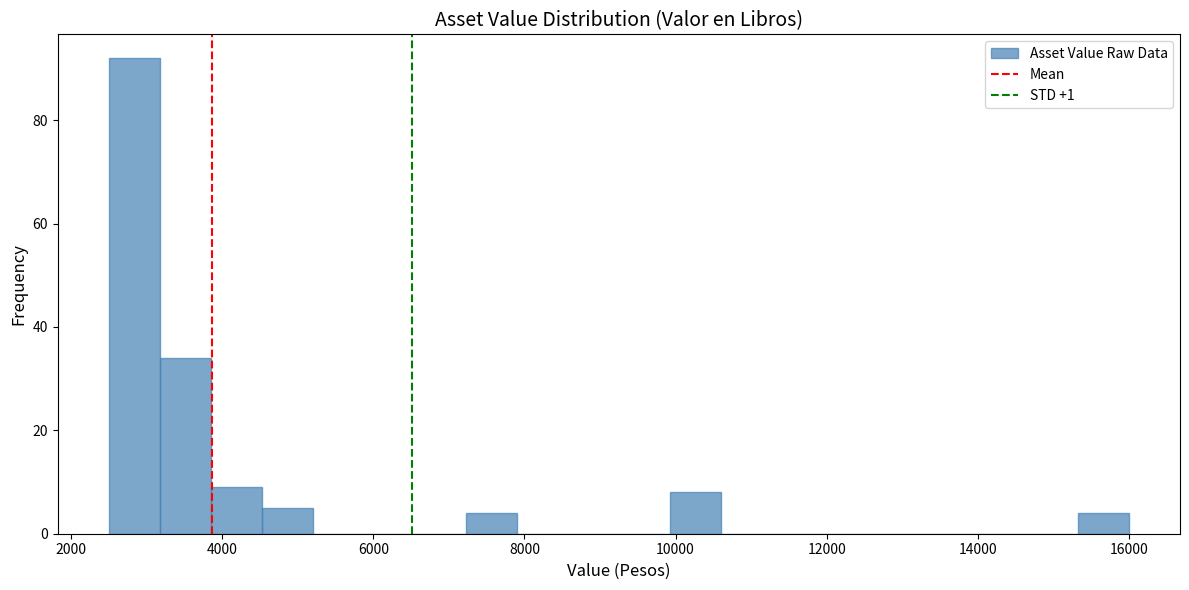

Read against the x-axis, roughly where is the centre of the tallest bar?

2800